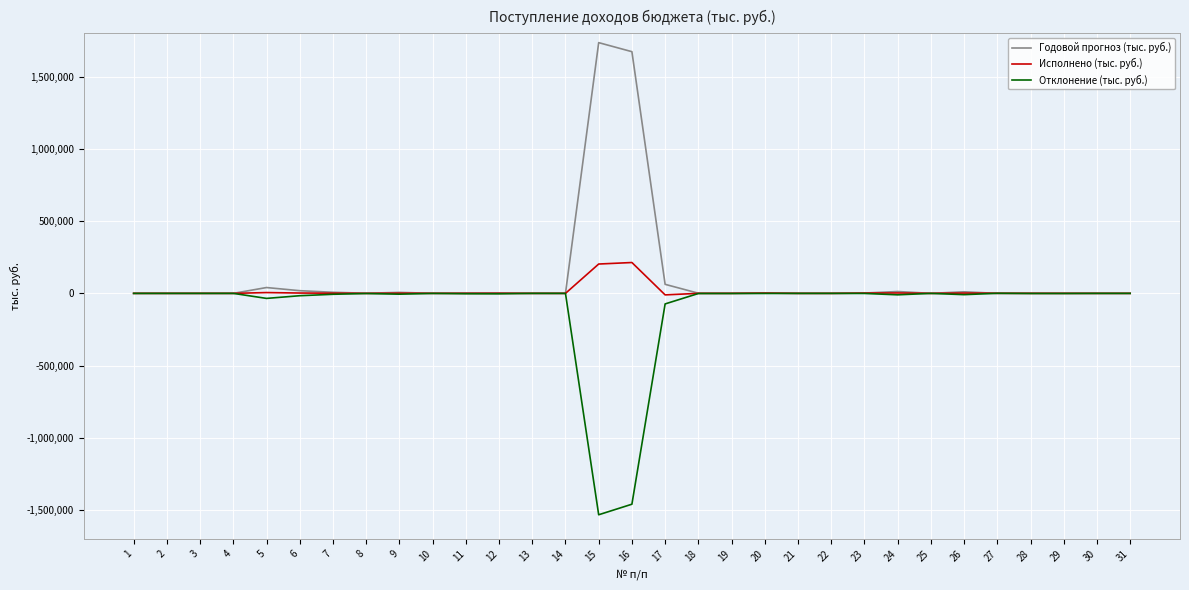

Rank the series by their maximum value, from lowest to highest.

Отклонение (тыс. руб.), Исполнено (тыс. руб.), Годовой прогноз (тыс. руб.)